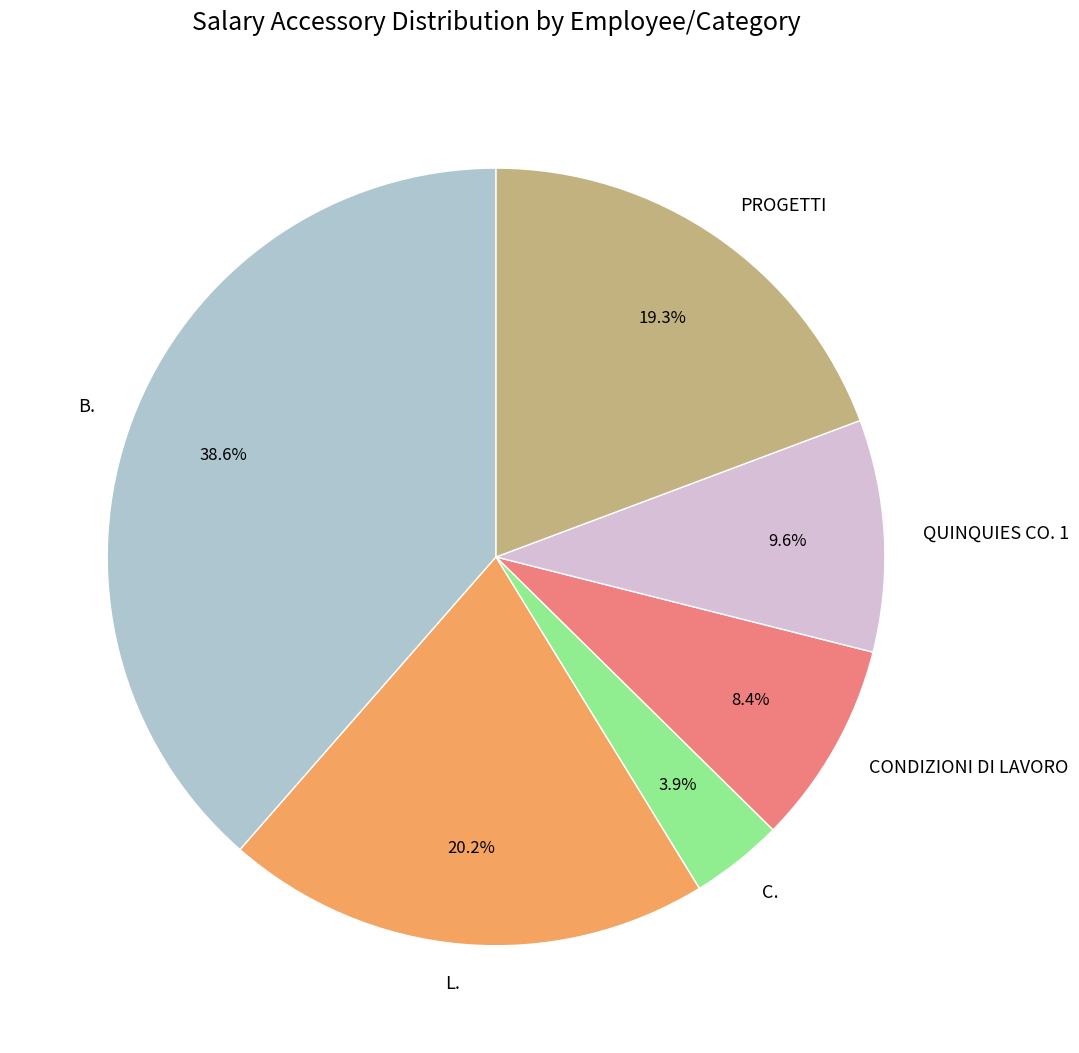

To the nearest percent, what is the average slice percentage?

17%